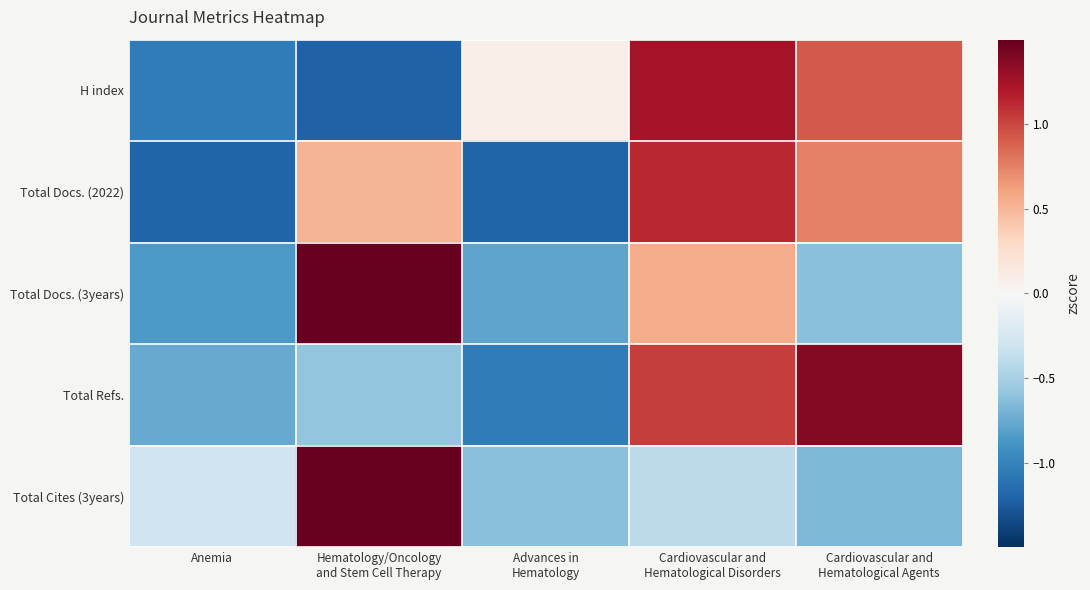

Rank the series by their maximum value, from highest to lowest.

Total Cites (3years), Total Docs. (3years), Total Refs., H index, Total Docs. (2022)